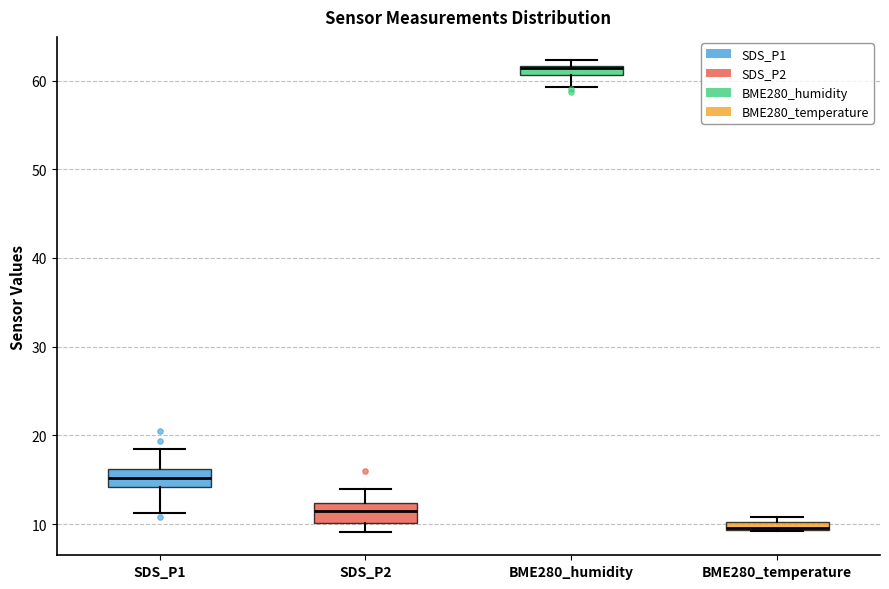

Where does the lower whisker of the box for SDS_P1 end on the y-axis? The values are not printed on the chart, so give them approximately, as read against the axis.

11